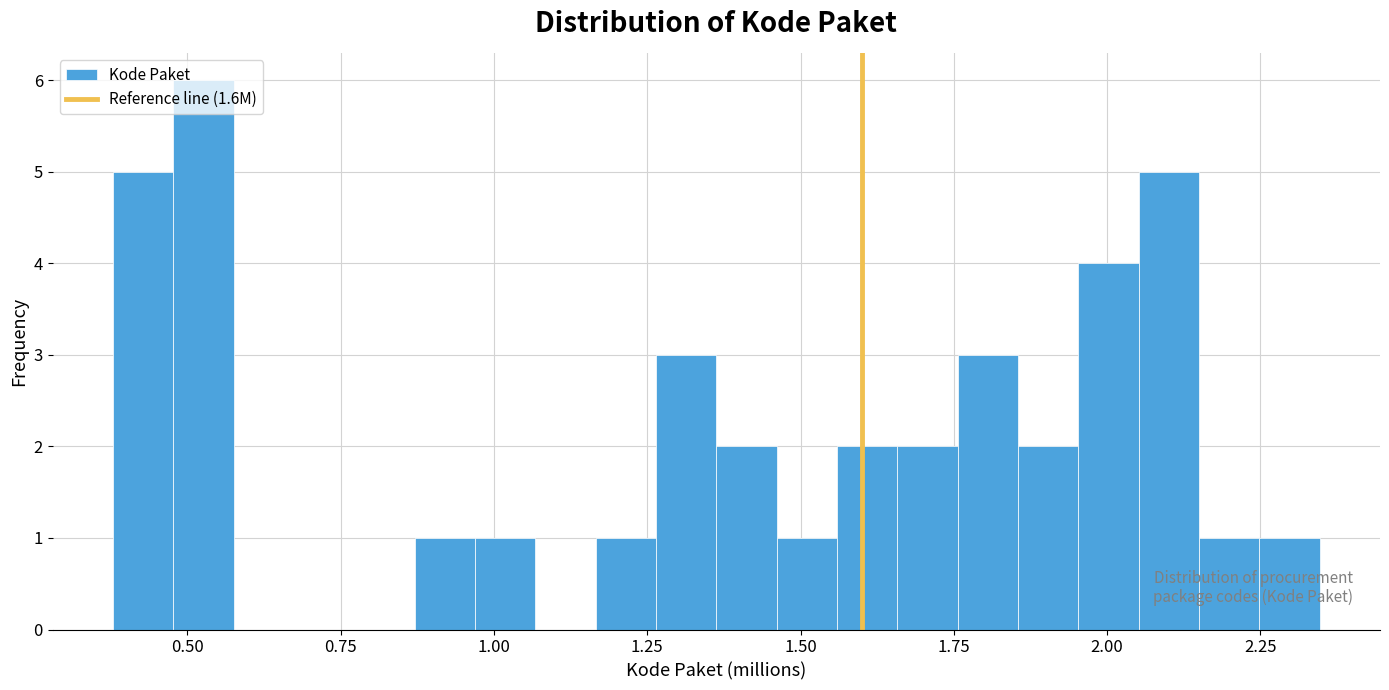

Read against the x-axis, roughly where is the centre of the tallest bar?

0.55